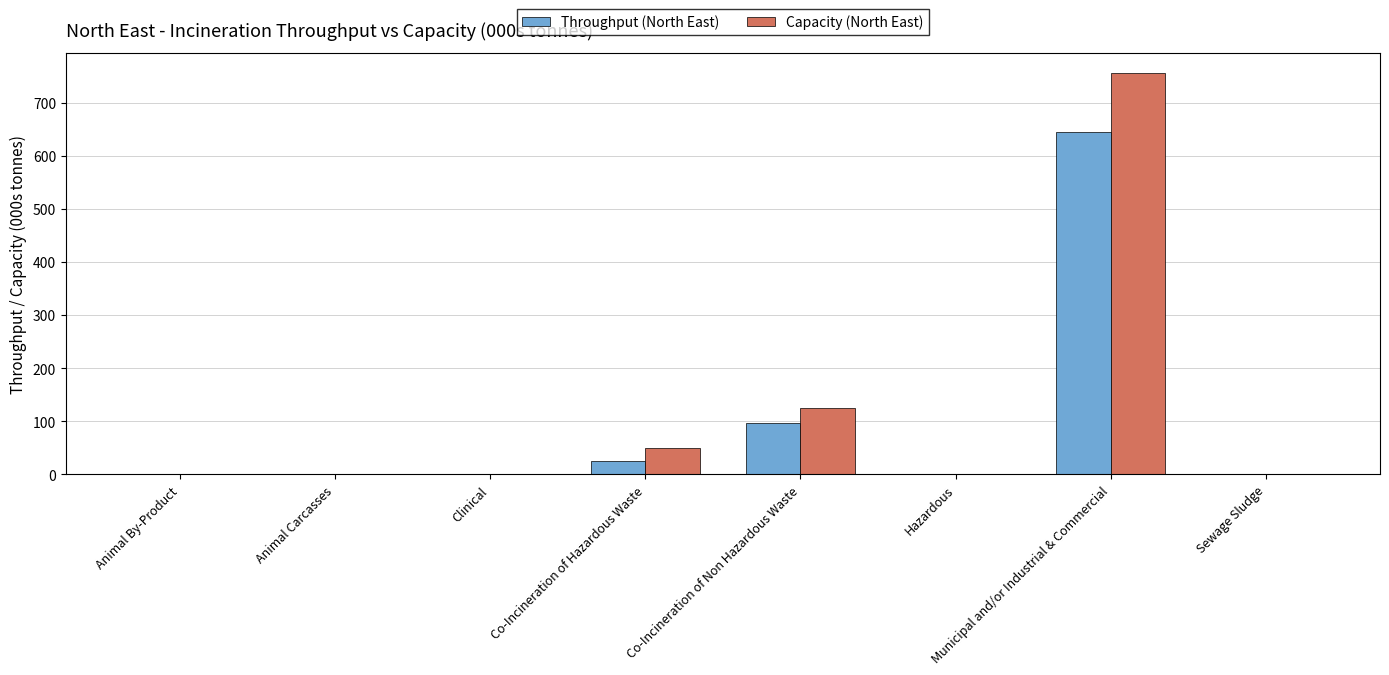

What is the greatest value displayed?

756.0